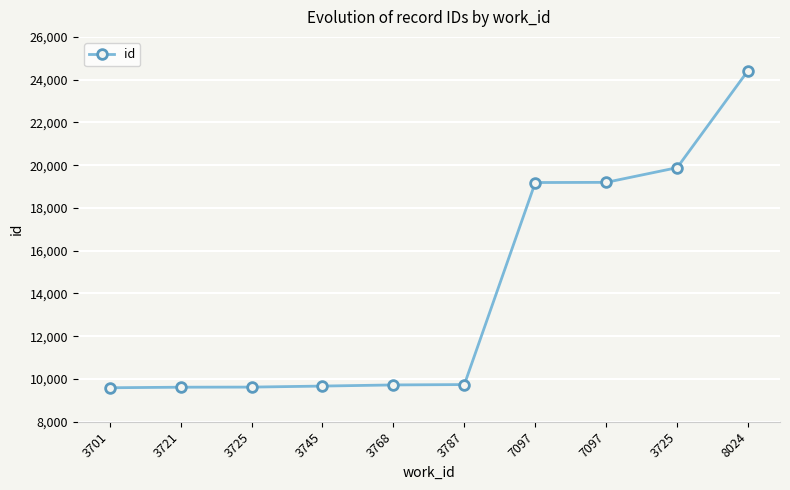

Reading left to right, what are all the values shown in this chart?

9589	9615	9620	9668	9721	9738	19188	19196	19883	24426